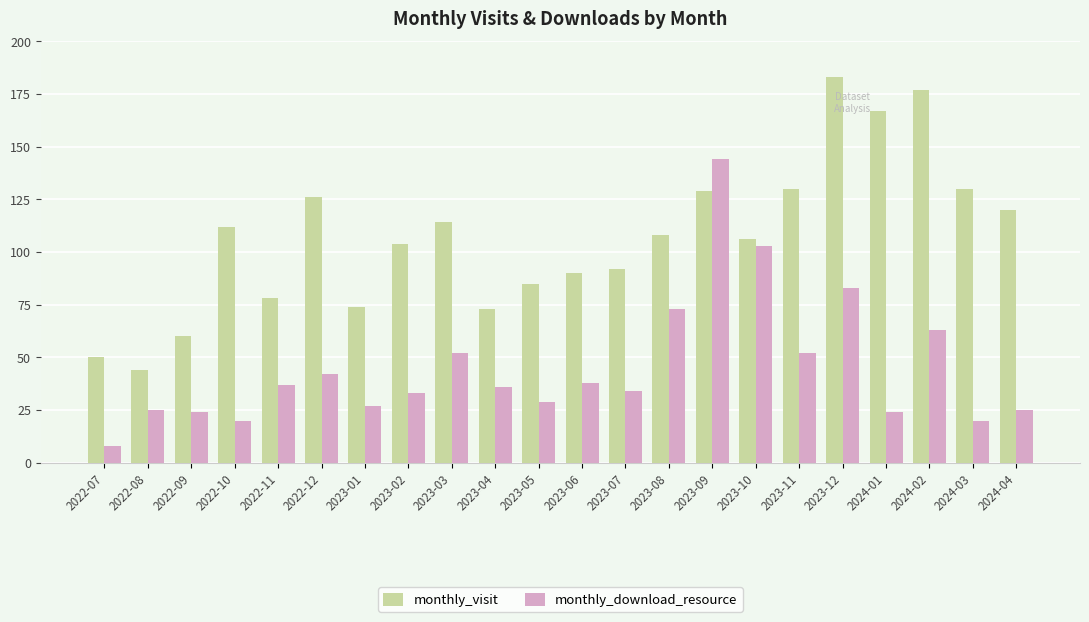

How many data points does each series have?

22